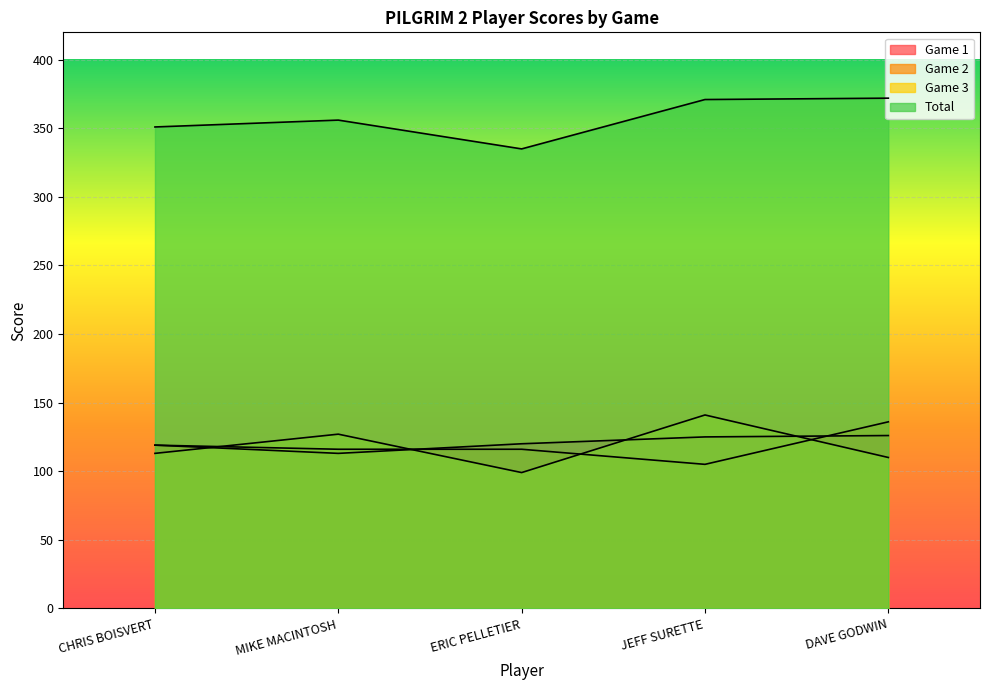

Which series has the largest total across all categories?

Total